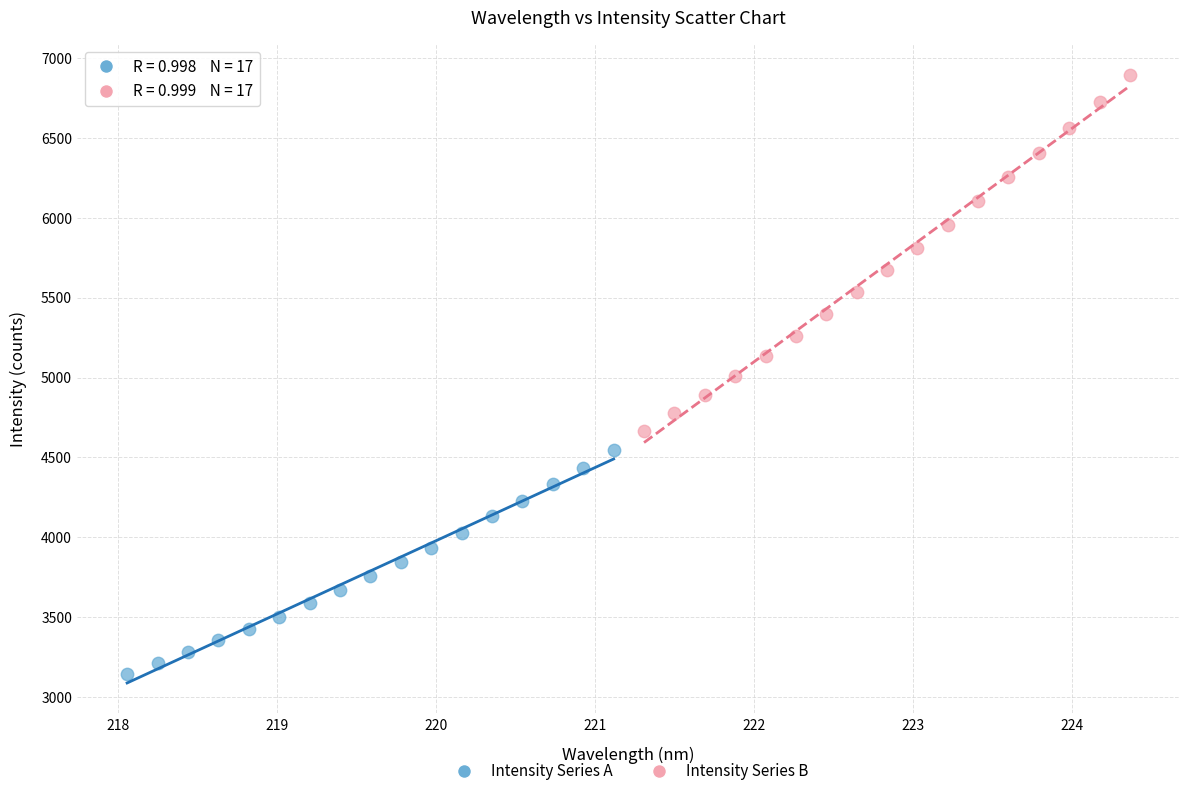

Which series reaches the minimum Y coordinate?

Intensity Series A